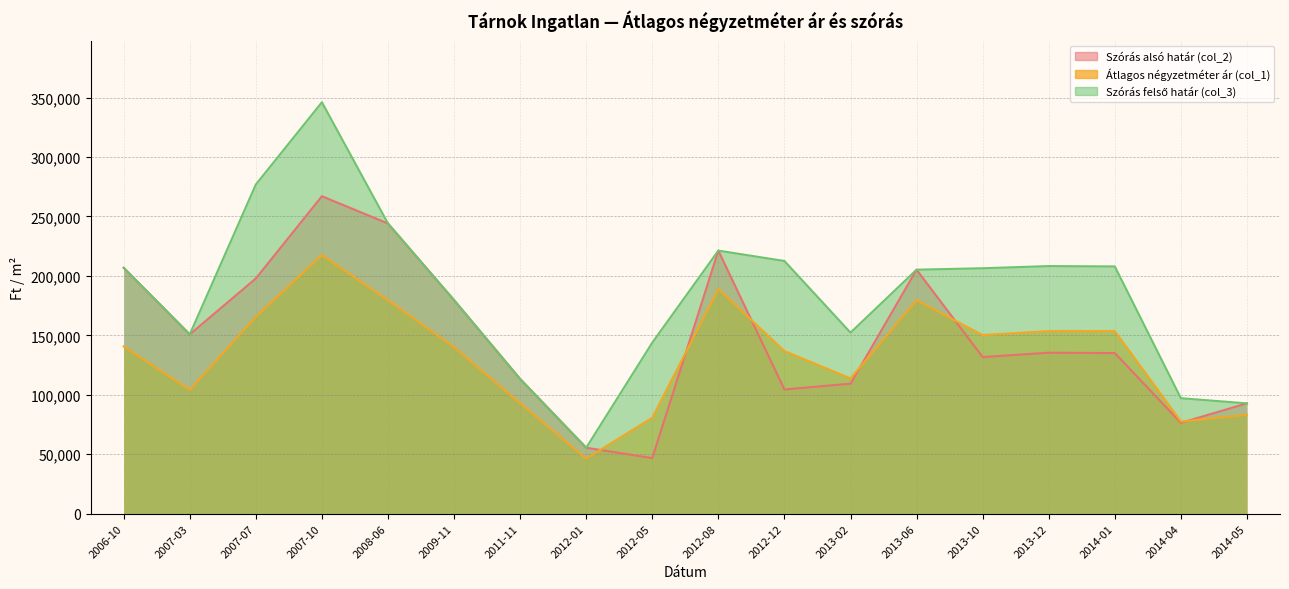

Between 2013-10 and 2014-04, which series saw the biggest shift?

Szórás felső határ (col_3)